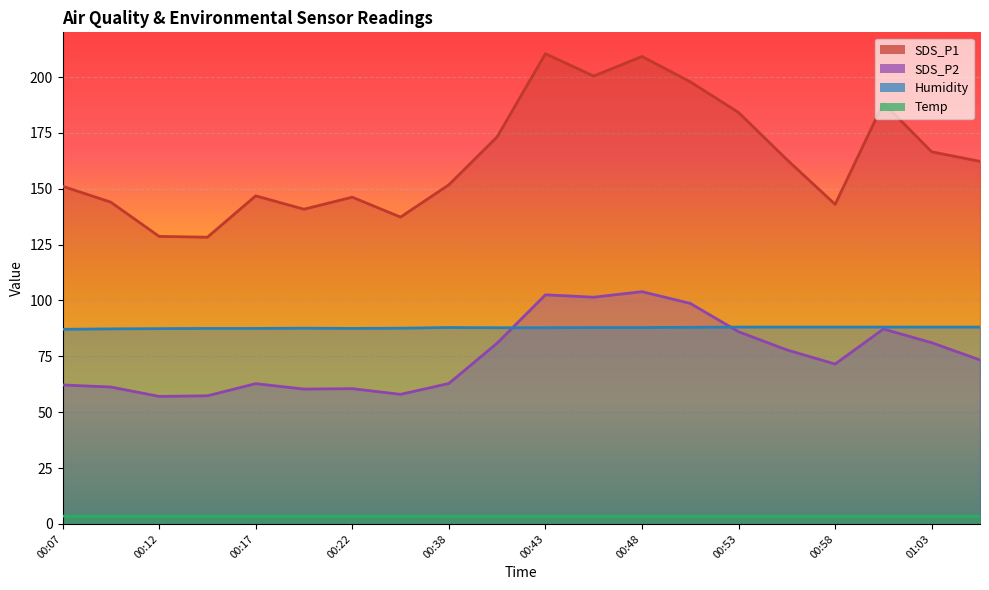

What is the total value across all series at 00:53?

361.7